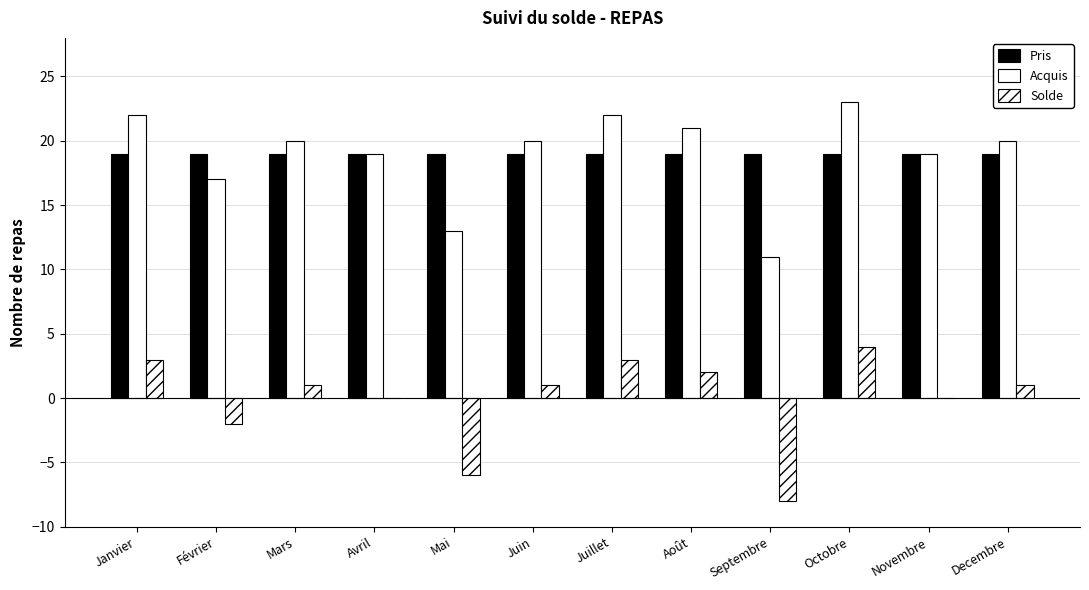

What is the label of the 9th bar from the left?

Septembre